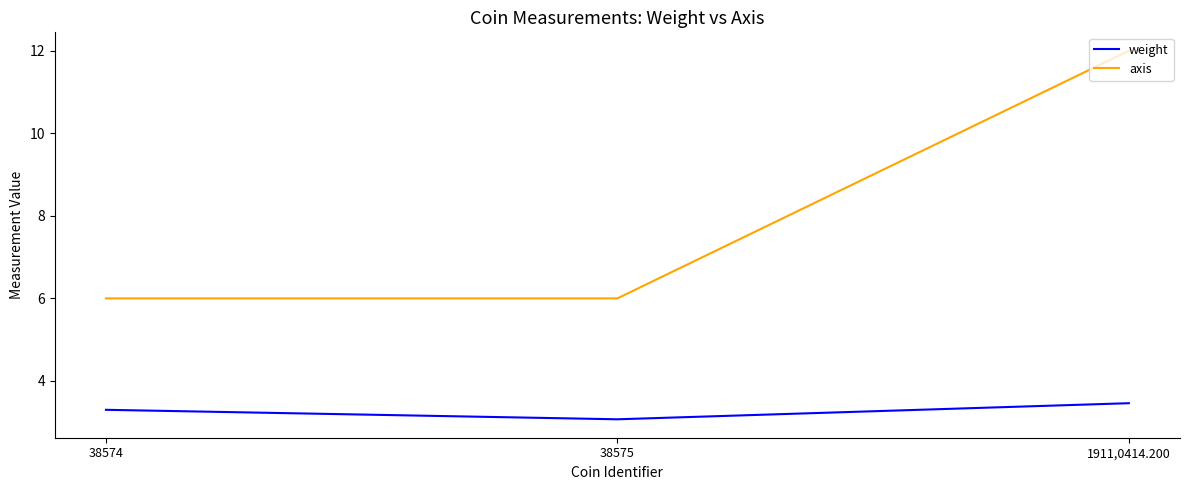

How many lines are shown in the chart?

2